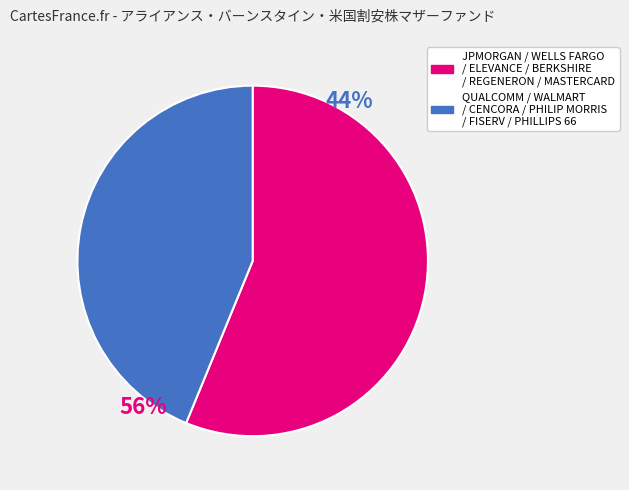

Is there any slice that represents more than half of the pie?

Yes